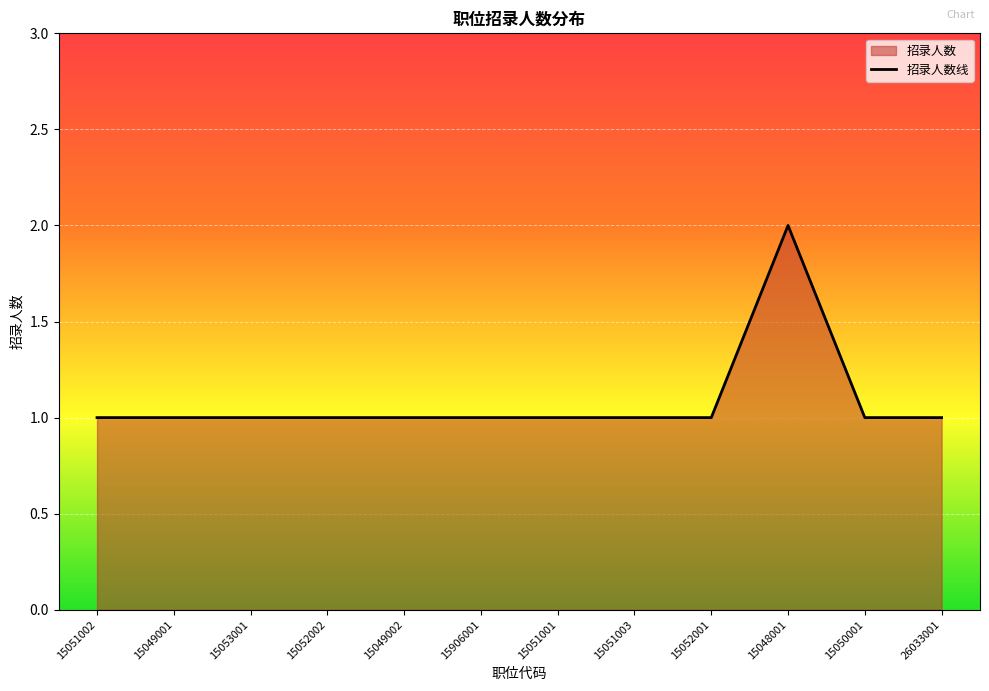

Reading left to right, what are all the values shown in this chart?

1	1	1	1	1	1	1	1	1	2	1	1